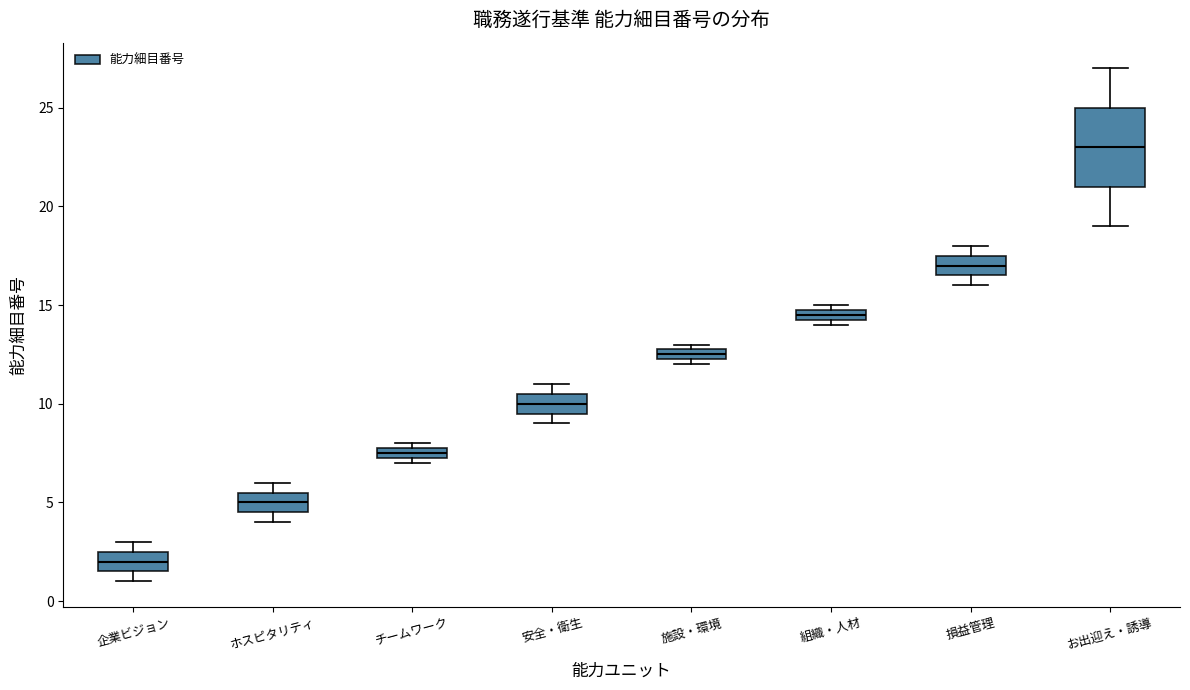

Where is the lower edge of the box for 企業ビジョン on the y-axis? The values are not printed on the chart, so give them approximately, as read against the axis.

1.5